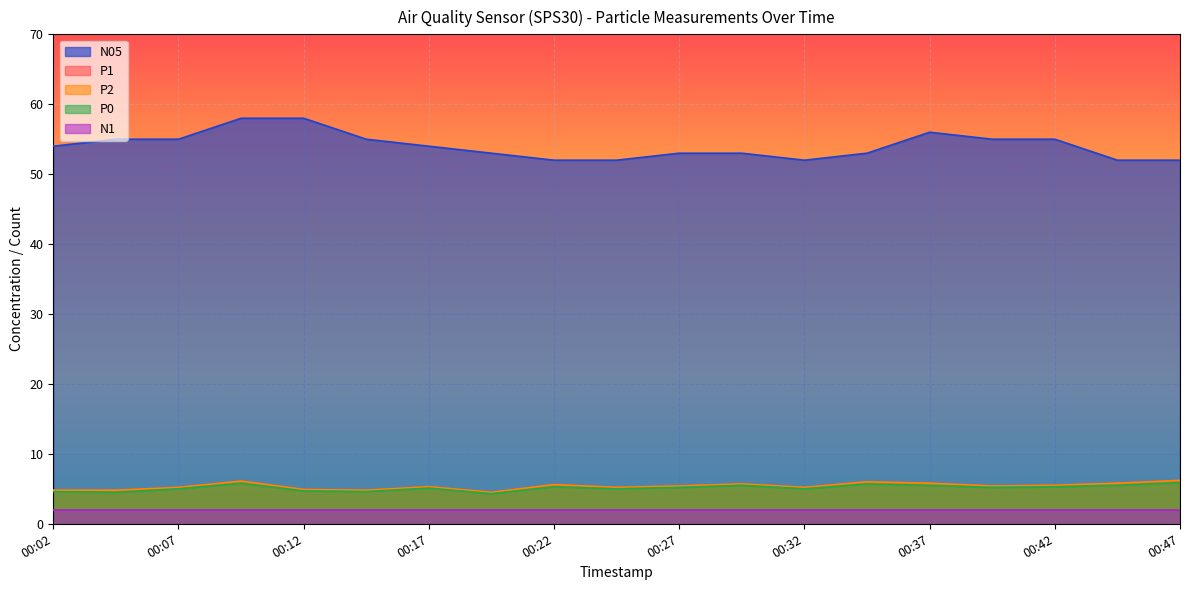

At which label does N05 first exceed 54?

00:04